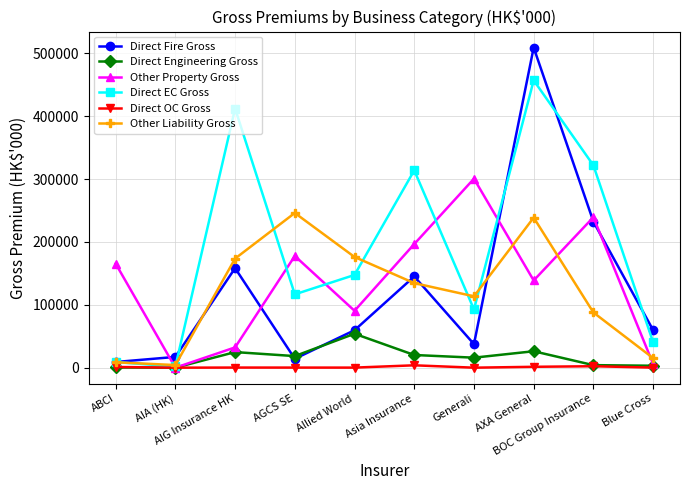

Which category has the lowest value in the Other Property Gross series?

AIA (HK)